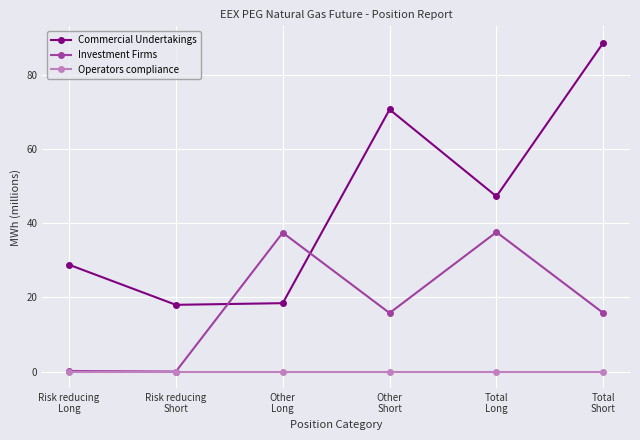

What position from the right is Total
Short?

1